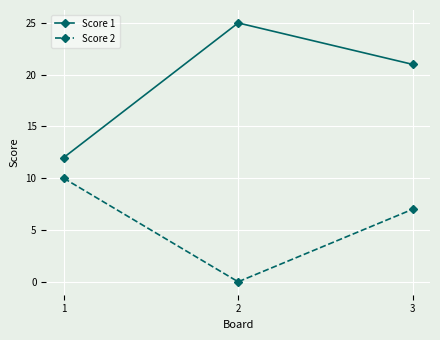

Rank the categories by Score 1 value from lowest to highest.

1, 3, 2